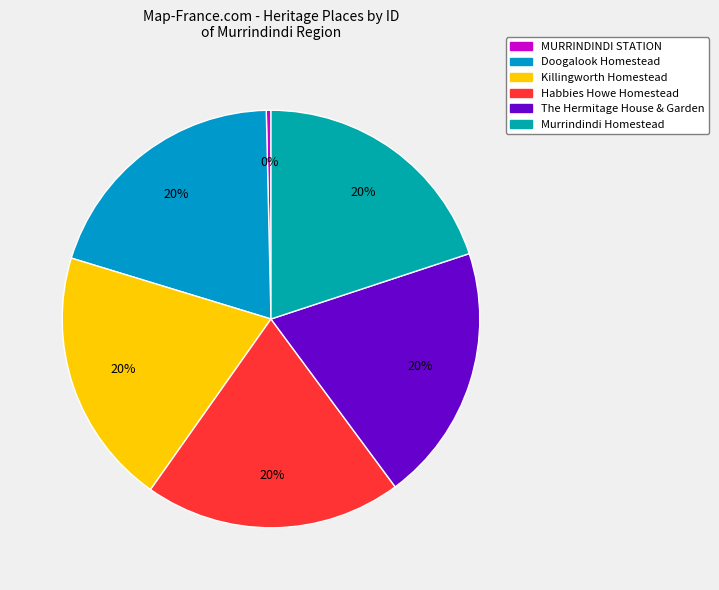

Which slice is the smallest?

MURRINDINDI STATION